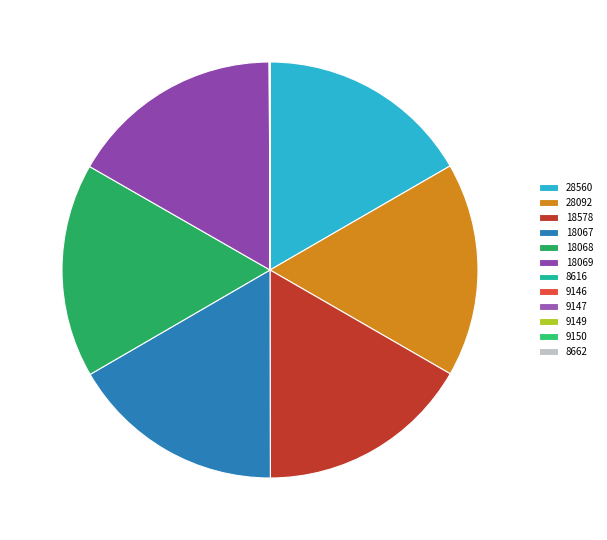

To the nearest percent, what is the average slice percentage?

8%